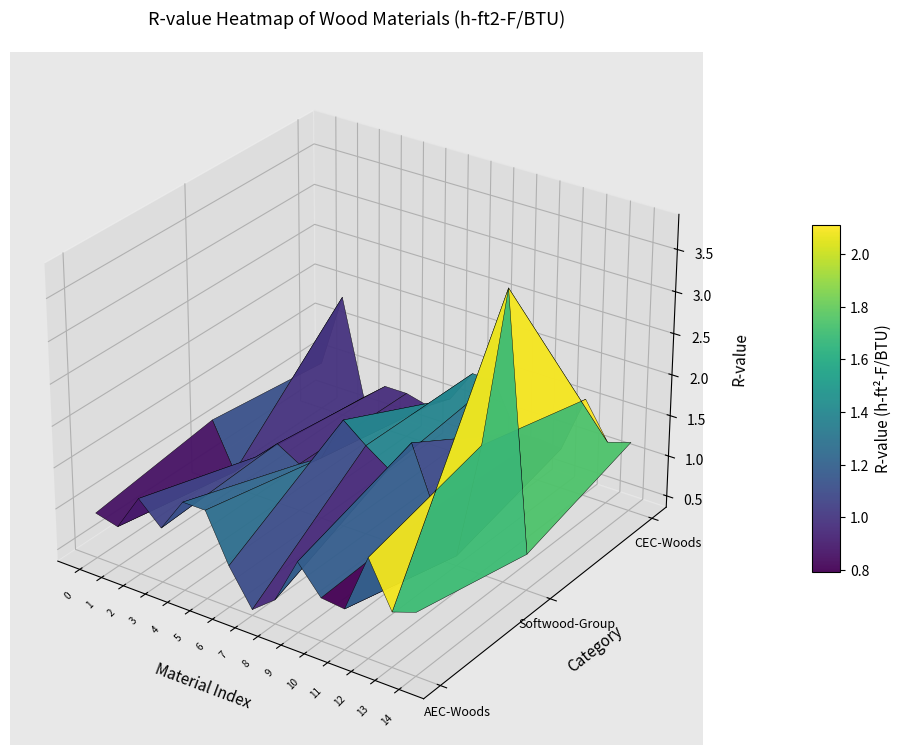

The Soft Wood series shows 1.4 at 7. True or false?

True